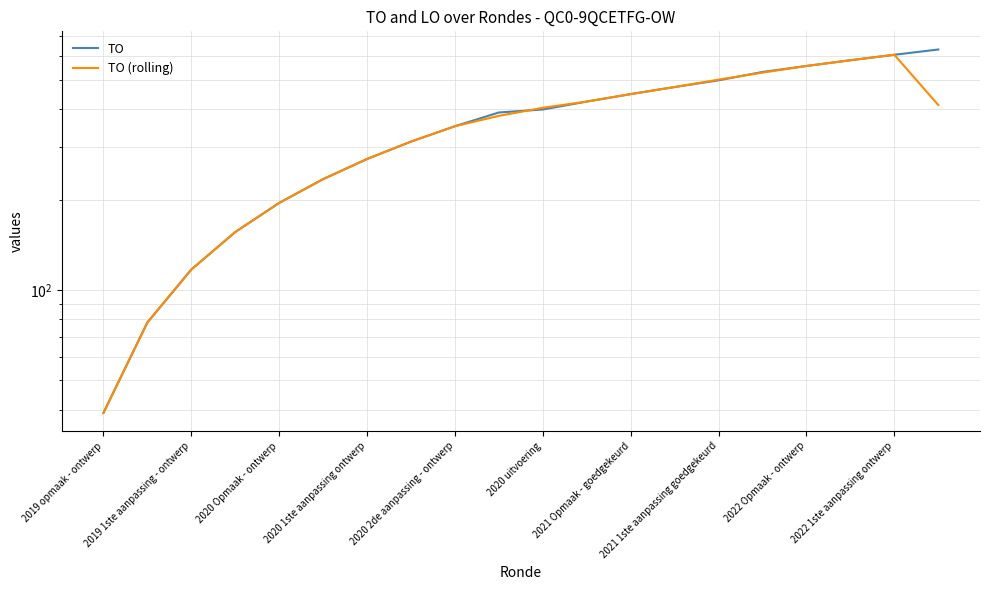

After their last crossing, which series has the higher values: TO (rolling) or TO?

TO